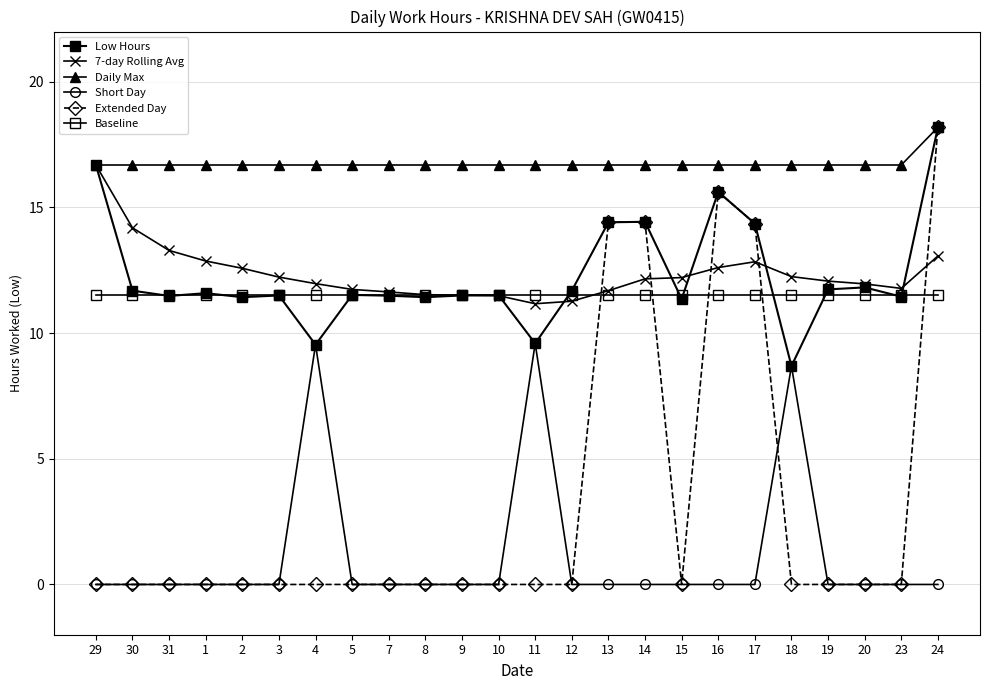

At 24, list the series in order from largest to smallest.

Low Hours, Daily Max, Extended Day, 7-day Rolling Avg, Baseline, Short Day